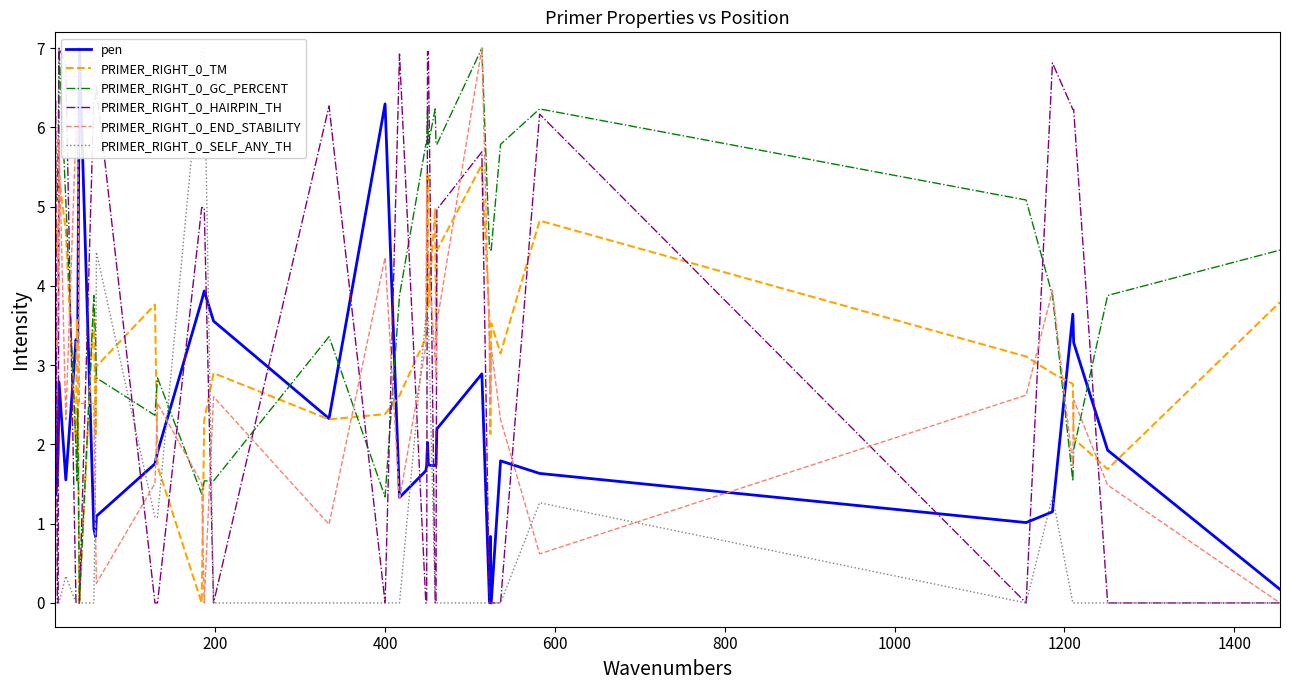

How many times do PRIMER_RIGHT_0_HAIRPIN_TH and PRIMER_RIGHT_0_SELF_ANY_TH cross each other?

3